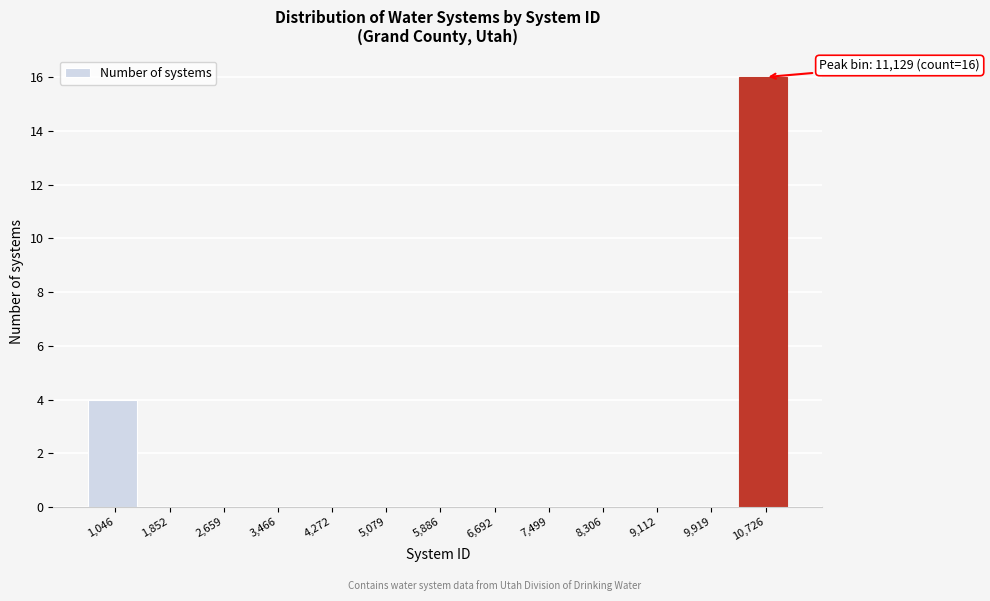

Reading left to right, extract all data points from this chart.

1,046=4	1,852=0	2,659=0	3,466=0	4,272=0	5,079=0	5,886=0	6,692=0	7,499=0	8,306=0	9,112=0	9,919=0	10,726=16